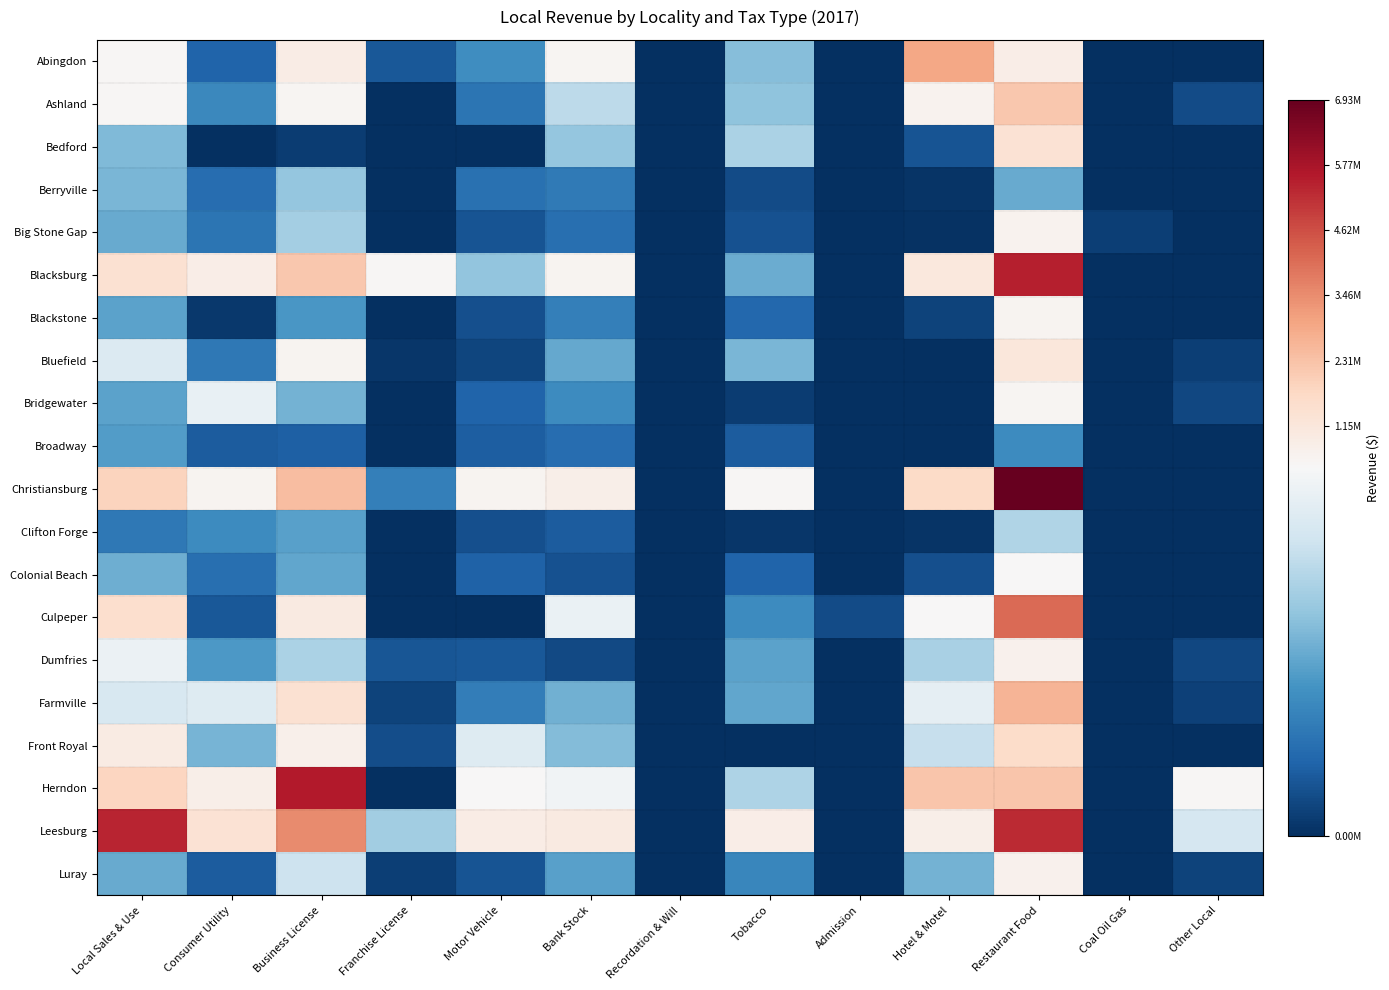

Reading left to right, extract all data points from this chart.

Abingdon: Local Sales & Use=492287	Consumer Utility=82728	Business License=877547	Franchise License=63036	Motor Vehicle=158206	Bank Stock=565666	Recordation & Will=0	Tobacco=239579	Admission=0	Hotel & Motel=2953594	Restaurant Food=832691	Coal Oil Gas=0	Other Local=0
Ashland: Local Sales & Use=514697	Consumer Utility=147463	Business License=536950	Franchise License=0	Motor Vehicle=113965	Bank Stock=307840	Recordation & Will=0	Tobacco=249939	Admission=0	Hotel & Motel=671630	Restaurant Food=2188430	Coal Oil Gas=0	Other Local=43876
Bedford: Local Sales & Use=233412	Consumer Utility=0	Business License=20300	Franchise License=0	Motor Vehicle=0	Bank Stock=256021	Recordation & Will=0	Tobacco=285660	Admission=0	Hotel & Motel=58157	Restaurant Food=1345430	Coal Oil Gas=0	Other Local=0
Berryville: Local Sales & Use=226294	Consumer Utility=98888	Business License=255132	Franchise License=0	Motor Vehicle=105684	Bank Stock=121840	Recordation & Will=0	Tobacco=43702	Admission=0	Hotel & Motel=8382	Restaurant Food=206366	Coal Oil Gas=0	Other Local=0
Big Stone Gap: Local Sales & Use=206772	Consumer Utility=113897	Business License=275851	Franchise License=0	Motor Vehicle=56215	Bank Stock=104174	Recordation & Will=0	Tobacco=52355	Admission=0	Hotel & Motel=4816	Restaurant Food=668756	Coal Oil Gas=23660	Other Local=0
Blacksburg: Local Sales & Use=1388282	Consumer Utility=864683	Business License=2155424	Franchise License=494062	Motor Vehicle=252233	Bank Stock=612908	Recordation & Will=0	Tobacco=210185	Admission=0	Hotel & Motel=1095878	Restaurant Food=5493780	Coal Oil Gas=0	Other Local=0
Blackstone: Local Sales & Use=194469	Consumer Utility=14954	Business License=175844	Franchise License=0	Motor Vehicle=48991	Bank Stock=133072	Recordation & Will=0	Tobacco=90552	Admission=0	Hotel & Motel=29748	Restaurant Food=606157	Coal Oil Gas=0	Other Local=0
Bluefield: Local Sales & Use=361171	Consumer Utility=119214	Business License=619209	Franchise License=10683	Motor Vehicle=35756	Bank Stock=204537	Recordation & Will=0	Tobacco=228361	Admission=0	Hotel & Motel=0	Restaurant Food=1150860	Coal Oil Gas=0	Other Local=25422
Bridgewater: Local Sales & Use=192639	Consumer Utility=388104	Business License=220114	Franchise License=0	Motor Vehicle=84417	Bank Stock=154259	Recordation & Will=0	Tobacco=19854	Admission=0	Hotel & Motel=0	Restaurant Food=548988	Coal Oil Gas=0	Other Local=37510
Broadway: Local Sales & Use=184865	Consumer Utility=69812	Business License=75531	Franchise License=0	Motor Vehicle=74790	Bank Stock=101151	Recordation & Will=0	Tobacco=69203	Admission=0	Hotel & Motel=0	Restaurant Food=153668	Coal Oil Gas=0	Other Local=0
Christiansburg: Local Sales & Use=1891739	Consumer Utility=579832	Business License=2443328	Franchise License=130852	Motor Vehicle=591379	Bank Stock=794033	Recordation & Will=0	Tobacco=513200	Admission=0	Hotel & Motel=1673548	Restaurant Food=6928924	Coal Oil Gas=0	Other Local=0
Clifton Forge: Local Sales & Use=119194	Consumer Utility=156202	Business License=191641	Franchise License=0	Motor Vehicle=52035	Bank Stock=68794	Recordation & Will=0	Tobacco=11739	Admission=0	Hotel & Motel=9177	Restaurant Food=292344	Coal Oil Gas=0	Other Local=0
Colonial Beach: Local Sales & Use=212709	Consumer Utility=102406	Business License=201713	Franchise License=0	Motor Vehicle=80074	Bank Stock=53866	Recordation & Will=0	Tobacco=84092	Admission=0	Hotel & Motel=50611	Restaurant Food=465833	Coal Oil Gas=0	Other Local=0
Culpeper: Local Sales & Use=1533279	Consumer Utility=62701	Business License=1027752	Franchise License=0	Motor Vehicle=0	Bank Stock=390832	Recordation & Will=0	Tobacco=156238	Admission=45244	Hotel & Motel=449636	Restaurant Food=4115524	Coal Oil Gas=0	Other Local=0
Dumfries: Local Sales & Use=393251	Consumer Utility=177527	Business License=284674	Franchise License=61071	Motor Vehicle=62292	Bank Stock=41968	Recordation & Will=0	Tobacco=192680	Admission=0	Hotel & Motel=280754	Restaurant Food=721730	Coal Oil Gas=0	Other Local=38763
Farmville: Local Sales & Use=351766	Consumer Utility=363357	Business License=1413369	Franchise License=32024	Motor Vehicle=130342	Bank Stock=215462	Recordation & Will=0	Tobacco=200800	Admission=0	Hotel & Motel=379872	Restaurant Food=2642296	Coal Oil Gas=0	Other Local=27914
Front Royal: Local Sales & Use=930123	Consumer Utility=225029	Business License=735679	Franchise License=48750	Motor Vehicle=365261	Bank Stock=237415	Recordation & Will=0	Tobacco=0	Admission=0	Hotel & Motel=322298	Restaurant Food=1603879	Coal Oil Gas=0	Other Local=0
Herndon: Local Sales & Use=1798728	Consumer Utility=787614	Business License=5569516	Franchise License=0	Motor Vehicle=431639	Bank Stock=402719	Recordation & Will=0	Tobacco=288484	Admission=0	Hotel & Motel=2199410	Restaurant Food=2215677	Coal Oil Gas=0	Other Local=498102
Leesburg: Local Sales & Use=5384169	Consumer Utility=1379045	Business License=3482857	Franchise License=274095	Motor Vehicle=897488	Bank Stock=985261	Recordation & Will=0	Tobacco=872841	Admission=0	Hotel & Motel=791255	Restaurant Food=5275413	Coal Oil Gas=0	Other Local=347830
Luray: Local Sales & Use=206361	Consumer Utility=69128	Business License=330702	Franchise License=25218	Motor Vehicle=57121	Bank Stock=191122	Recordation & Will=0	Tobacco=145436	Admission=0	Hotel & Motel=220370	Restaurant Food=708845	Coal Oil Gas=0	Other Local=29557